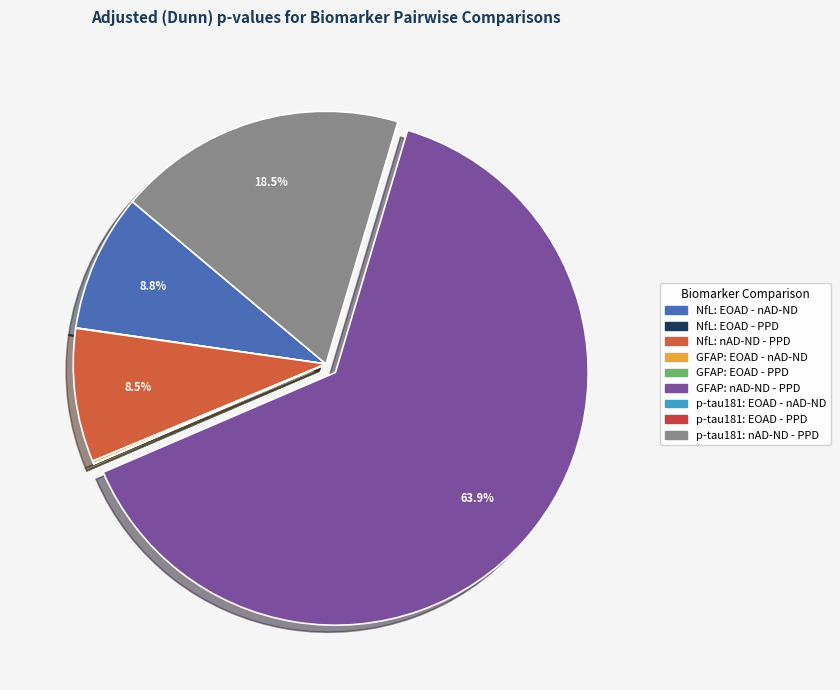

How much of the chart is everything except GFAP: EOAD - nAD-ND?

99.8%